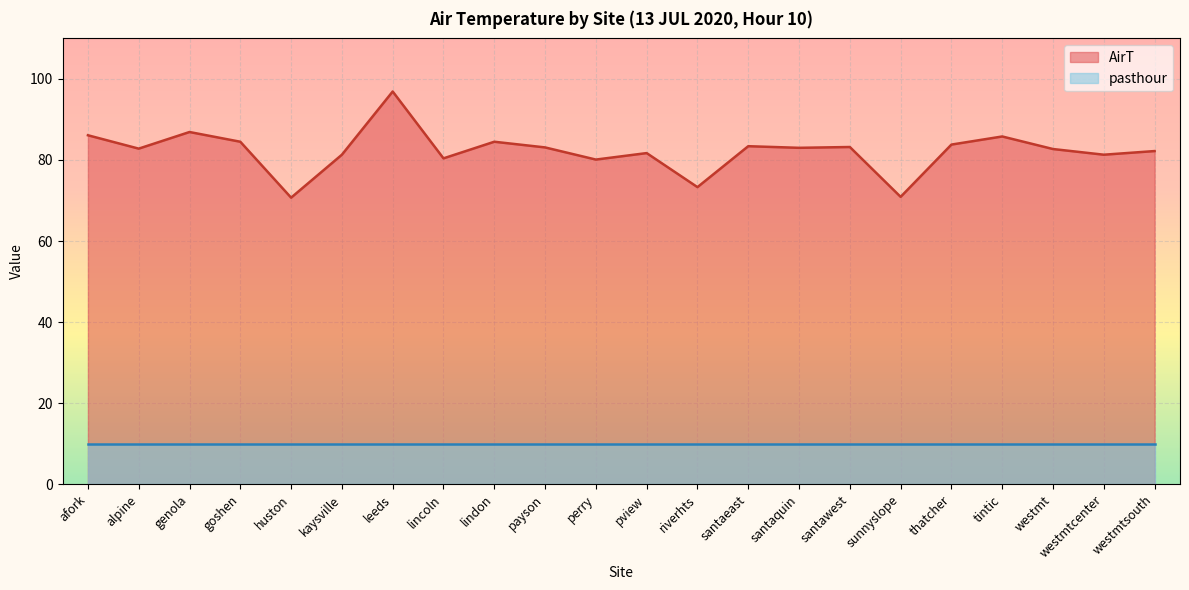

Rank the categories by value from lowest to highest.

huston, sunnyslope, riverhts, perry, lincoln, kaysville, westmtcenter, pview, westmtsouth, westmt, alpine, santaquin, payson, santawest, santaeast, thatcher, goshen, lindon, tintic, afork, genola, leeds